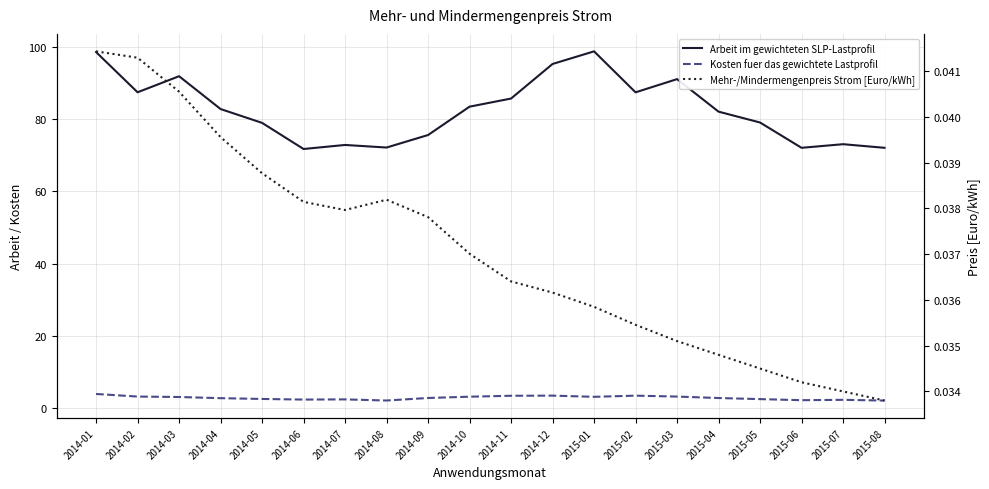

Between 2014-06 and 2014-08, which is larger?

2014-08